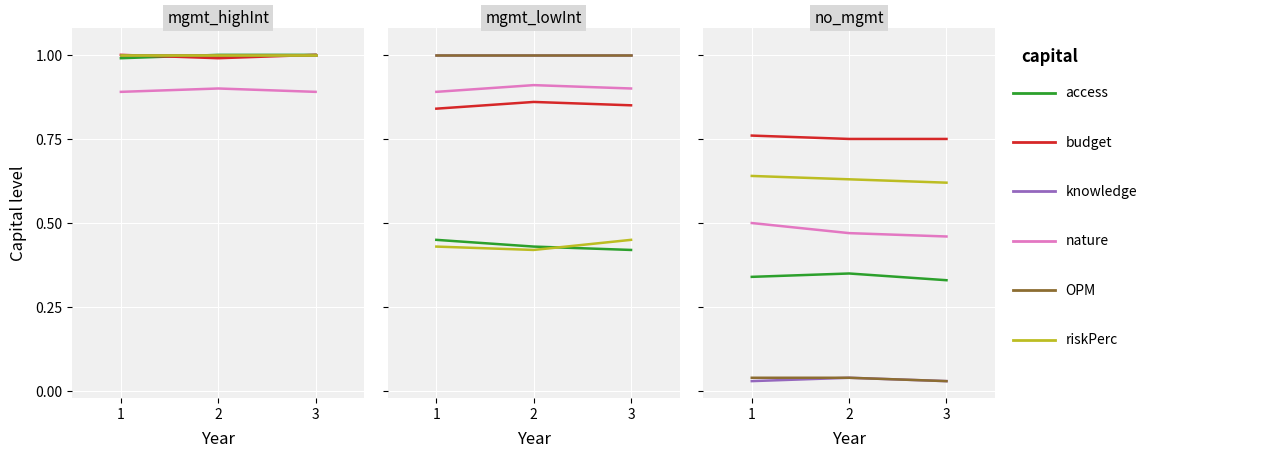

Rank the categories by nature value from lowest to highest.

3, 2, 1